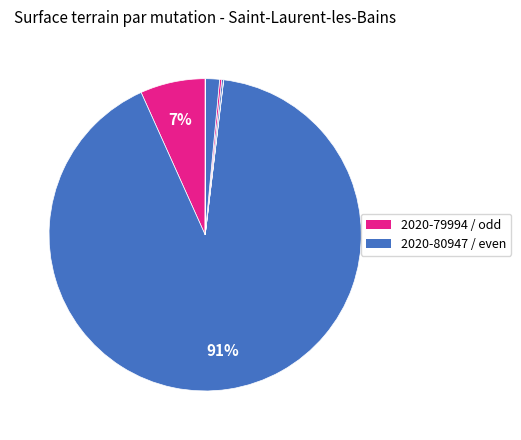

How many slices are in this pie chart?

7